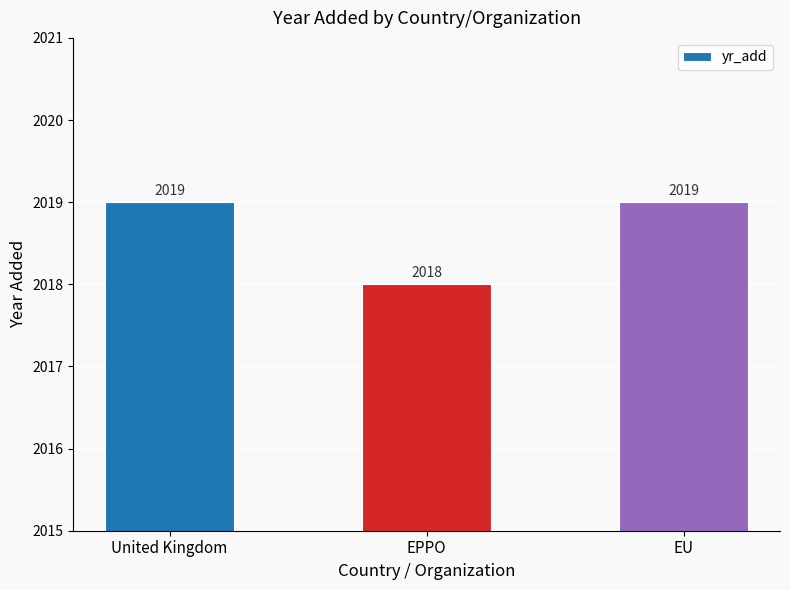

What is the maximum value shown in the chart?

2019